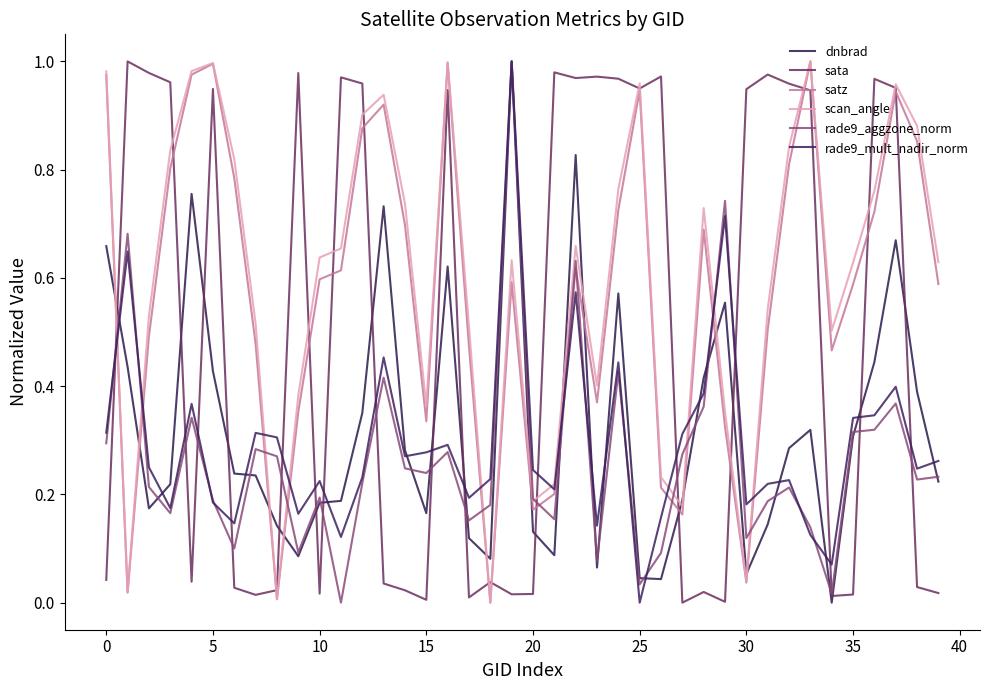

What is the value of the dnbrad point at the 25th from the left?

0.6